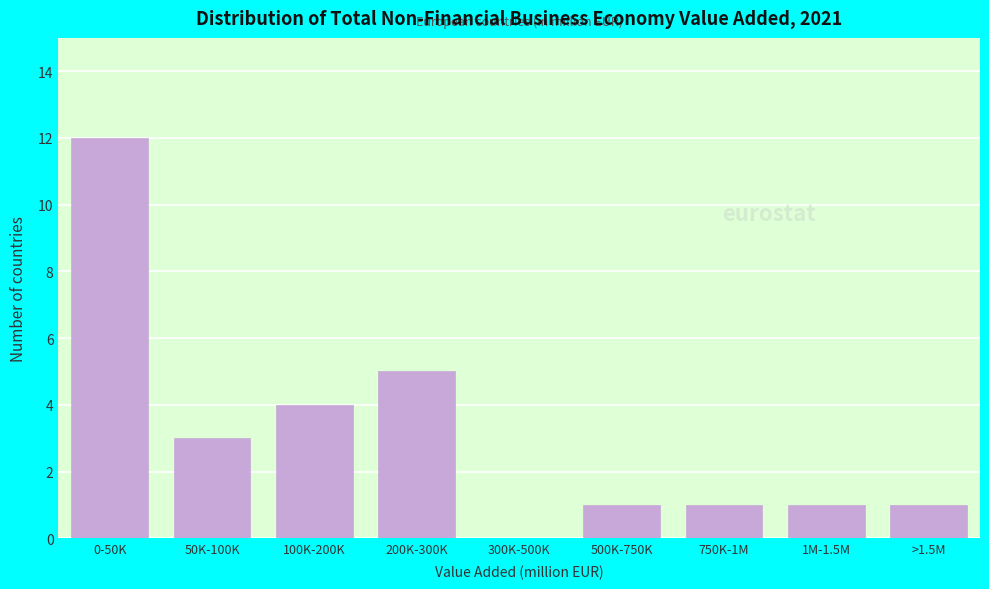

Reading right to left, transcribe all the data shown in this chart.

>1.5M=1	1M-1.5M=1	750K-1M=1	500K-750K=1	300K-500K=0	200K-300K=5	100K-200K=4	50K-100K=3	0-50K=12